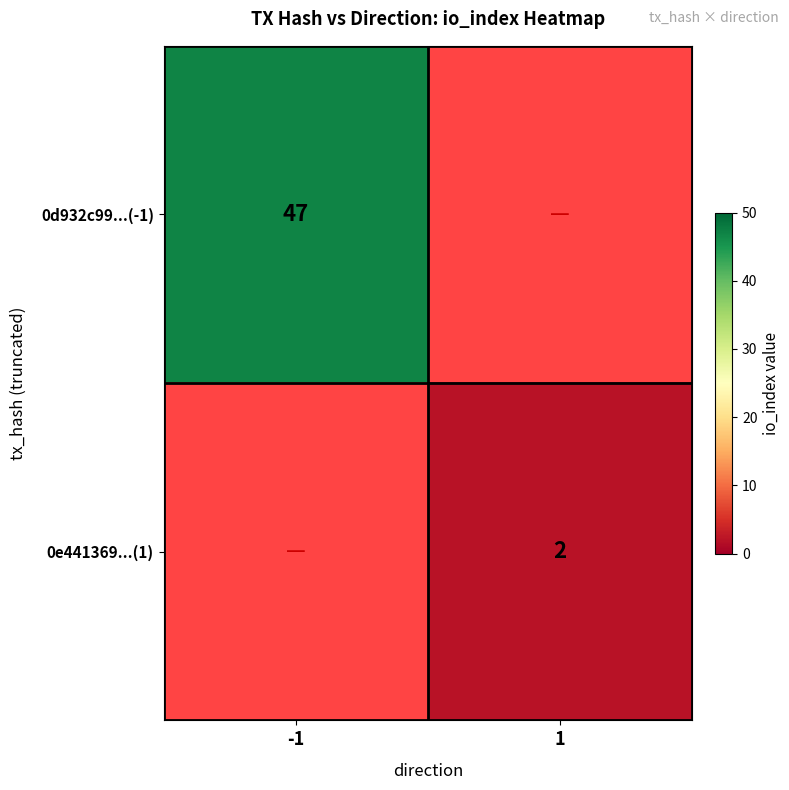

At how many categories does at least one series exceed 27?

1